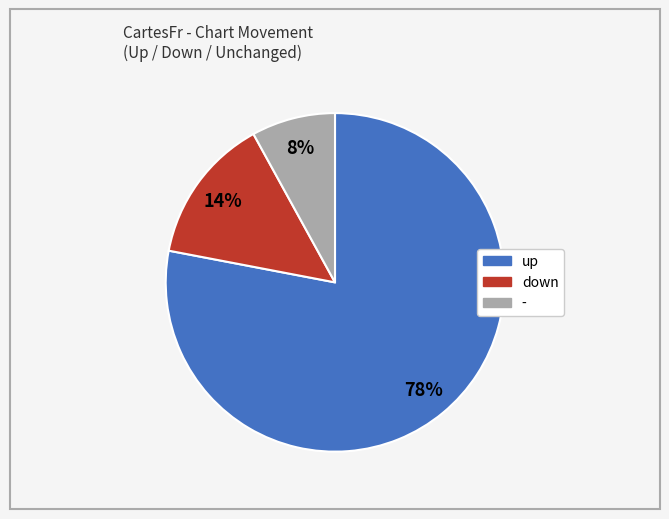

How many segments does this pie chart have?

3